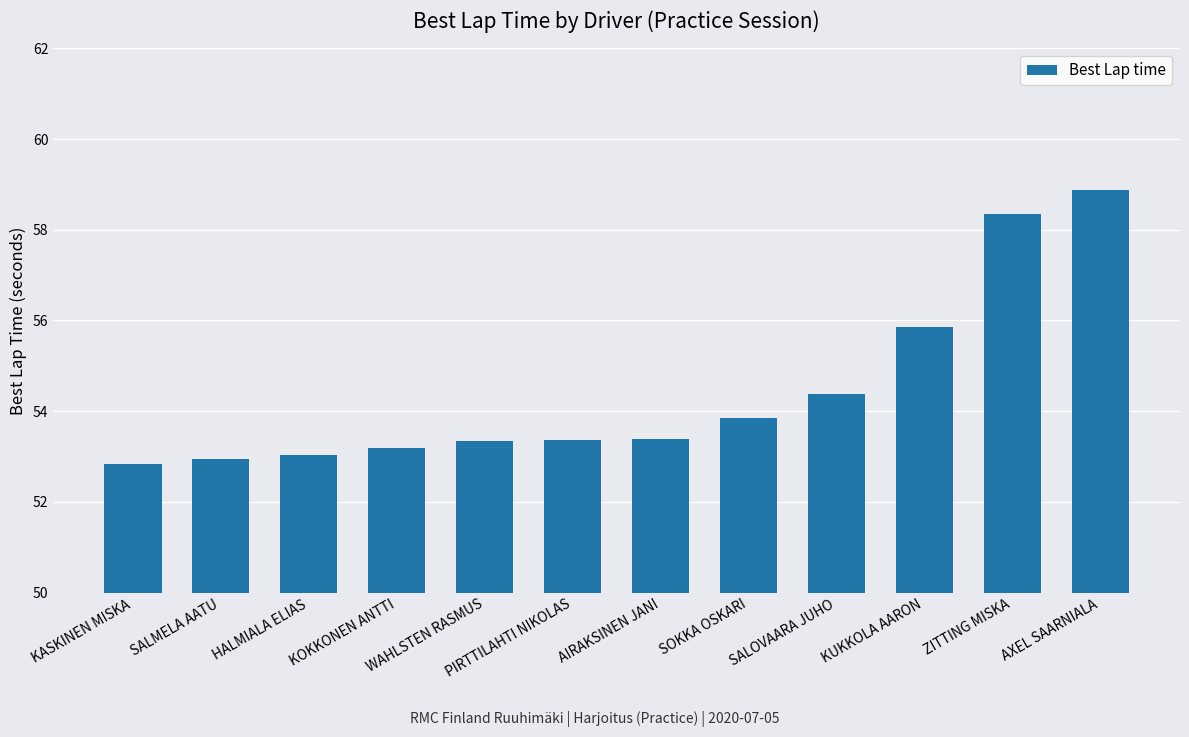

How many bars are there in total?

12